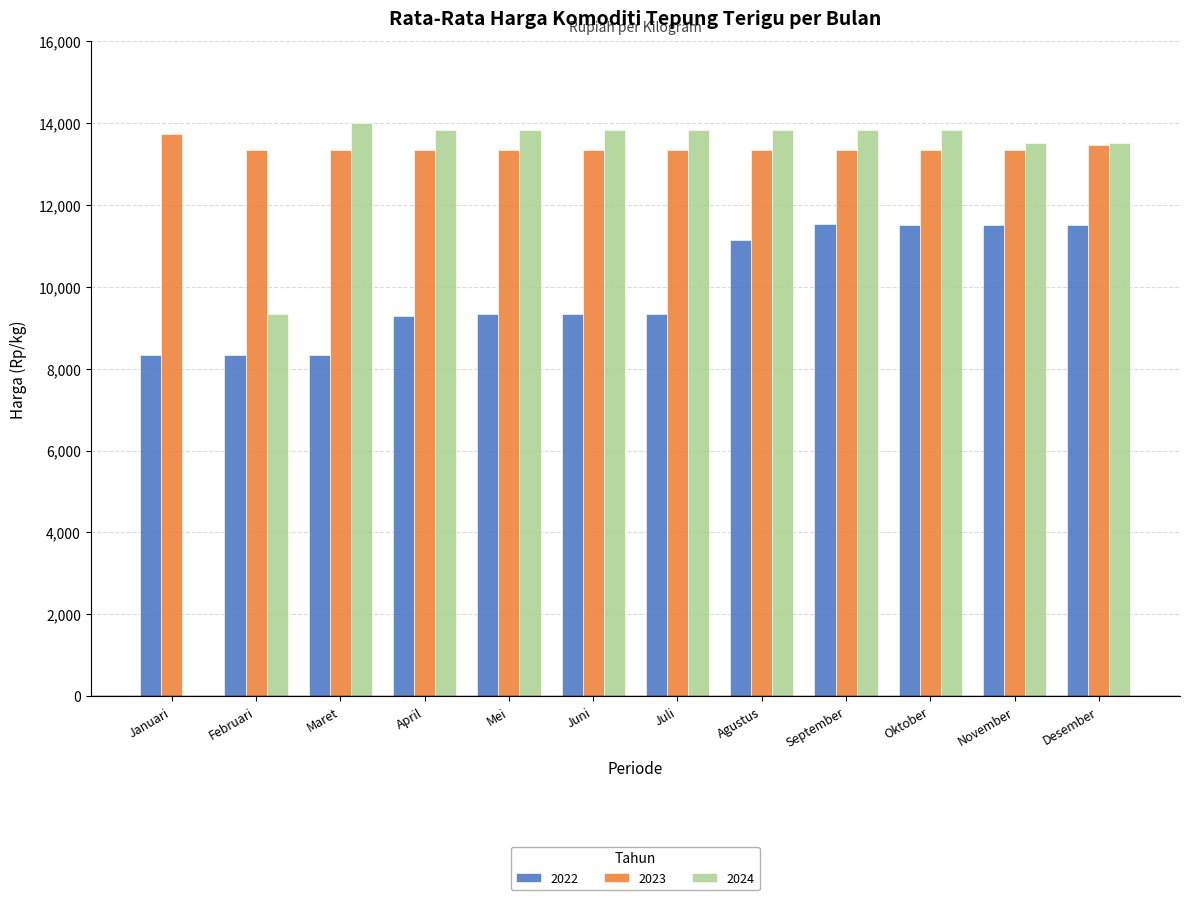

What is the sum of the 2024 values at Agustus and Maret?

27833.3